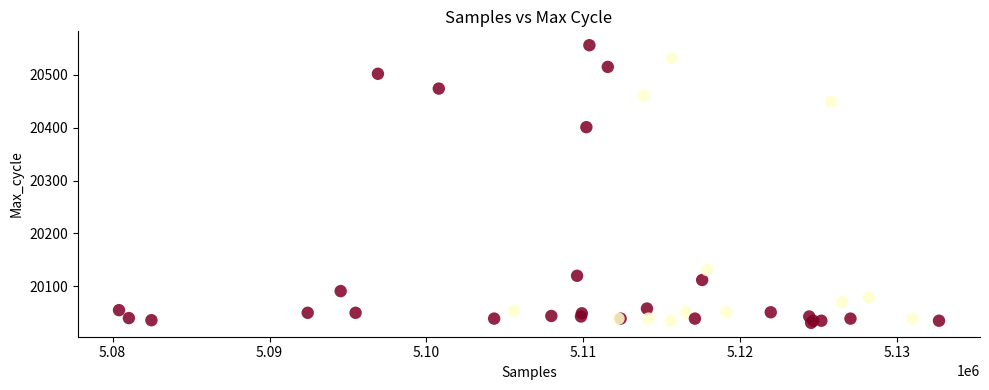

What Y value in the scatter plot is closest to 20293?

20401